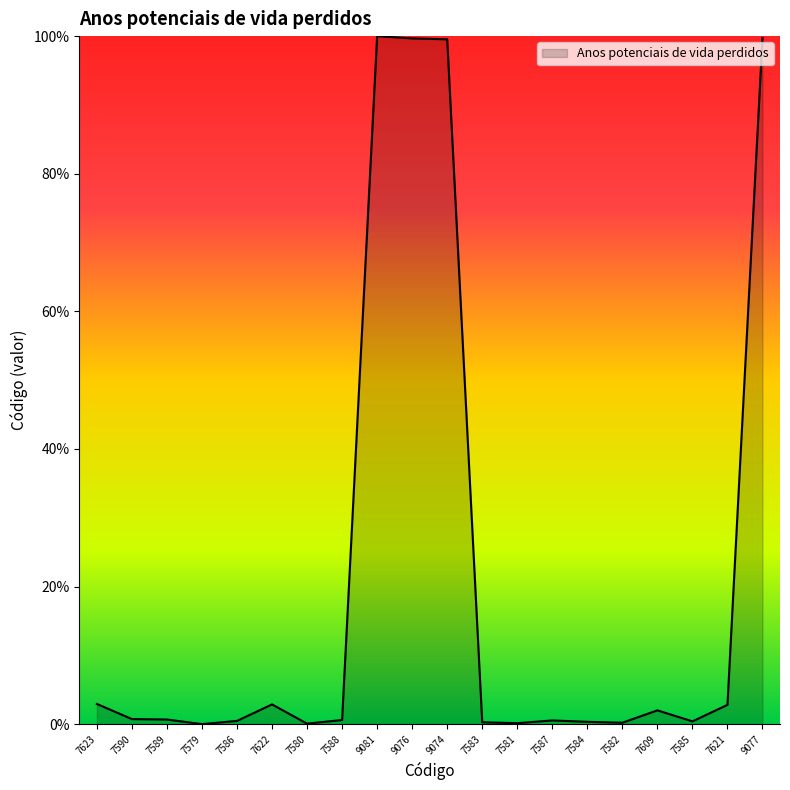

What position from the right is 7623?

20